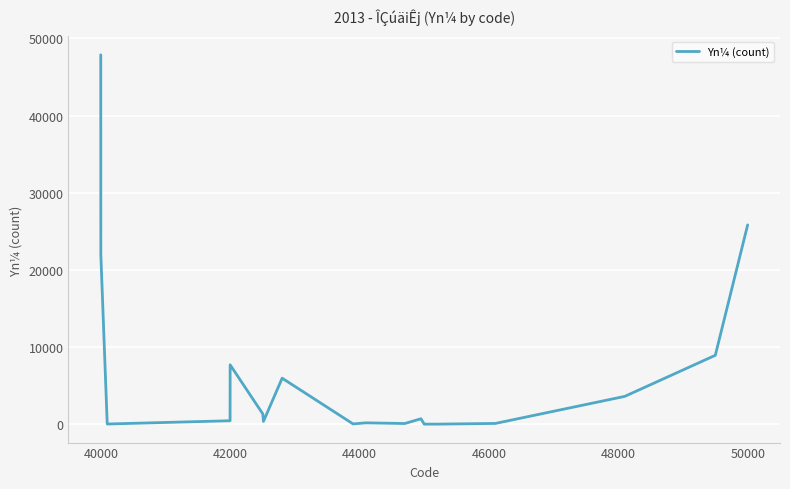

What is the greatest value displayed?

47865